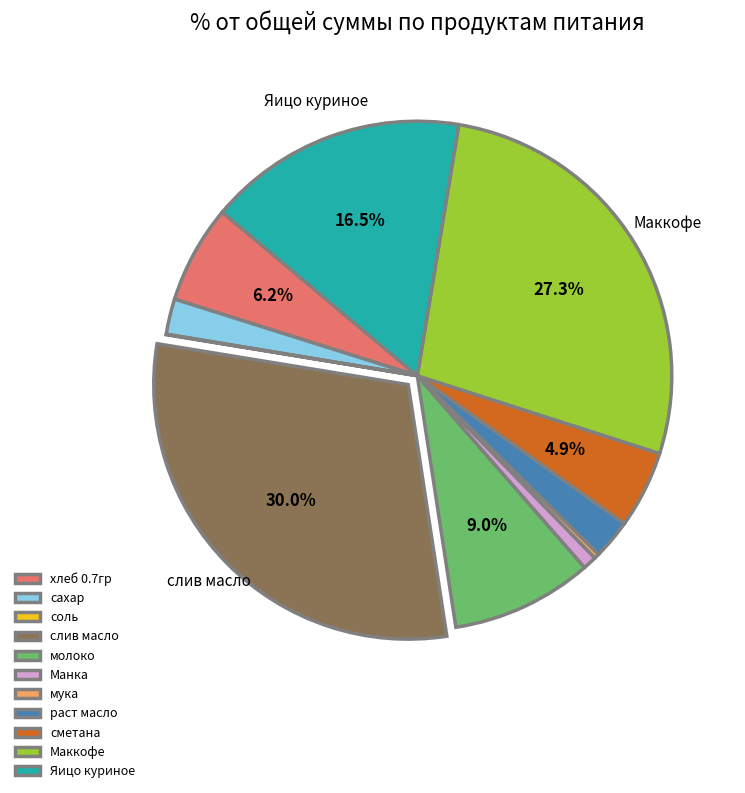

To the nearest percent, what percentage of the pie is раст масло?

3%